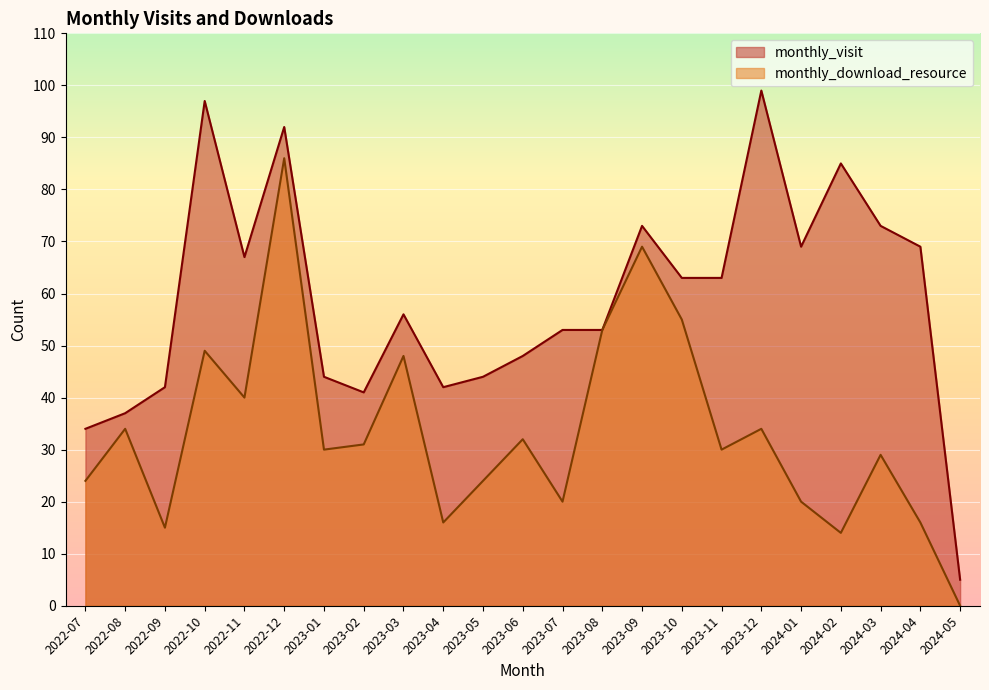

What is the difference between the second highest and minimum values in the monthly_download_resource series?

69